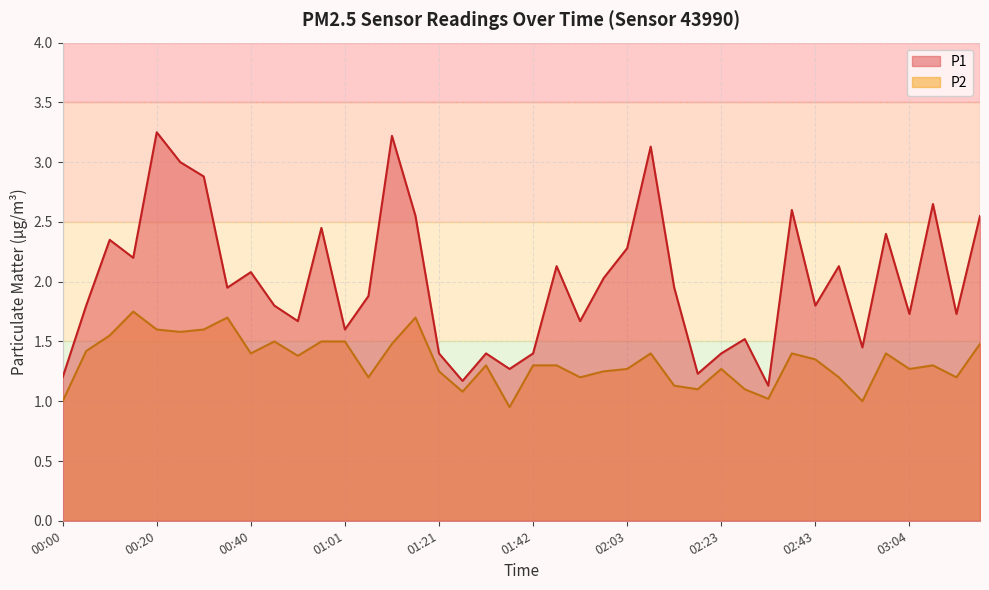

What is the difference between the P1 values at 01:11 and 02:13?

1.3